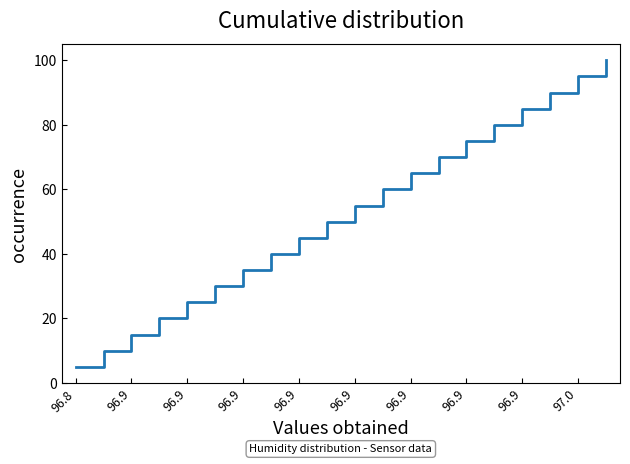

True or false: the data has more than 0 interior local peaks.

False